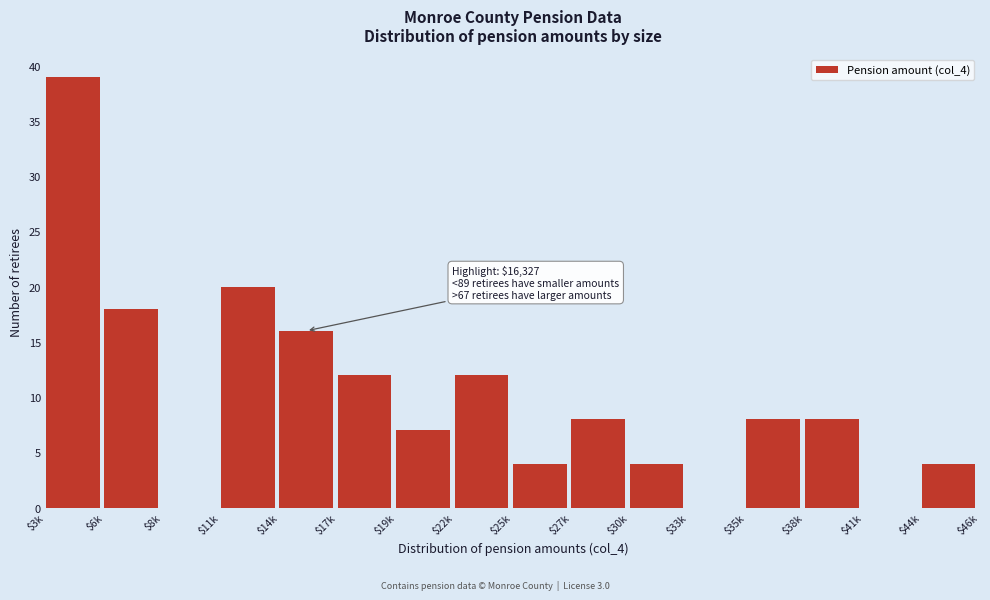

Is it true that the value at $44k is 2?

False